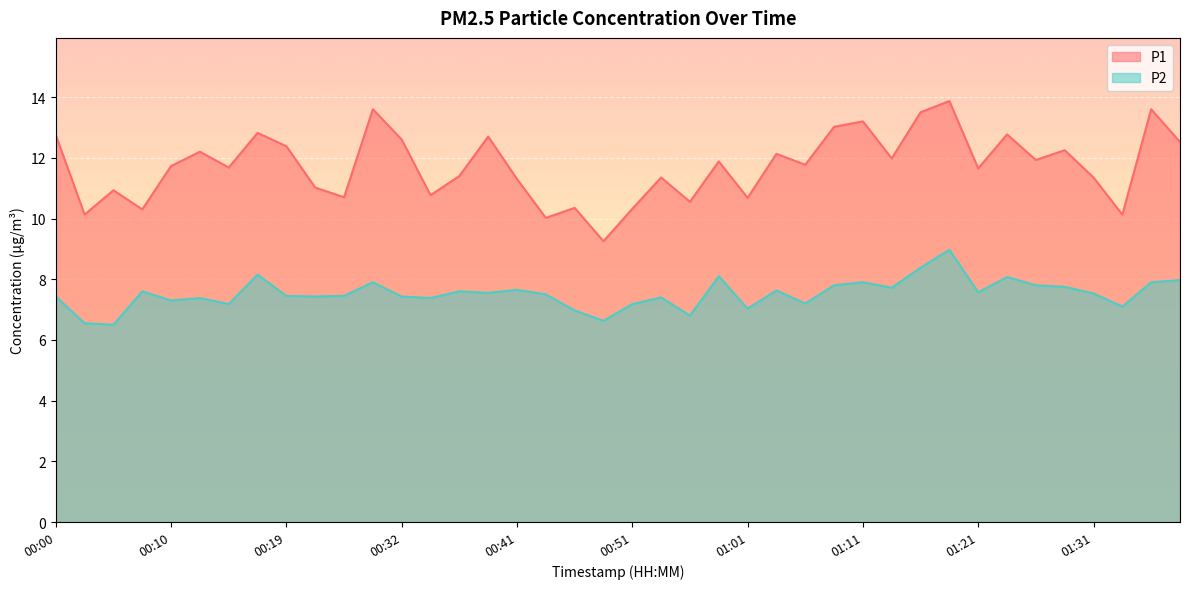

What is the maximum value for P2?

9.0